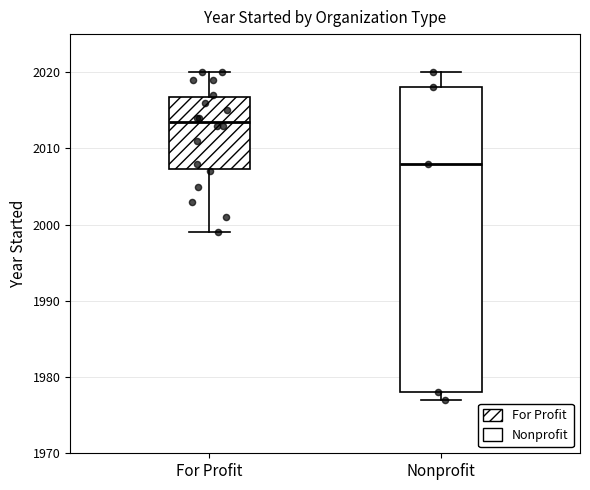

Which box has the lowest median line?

Nonprofit